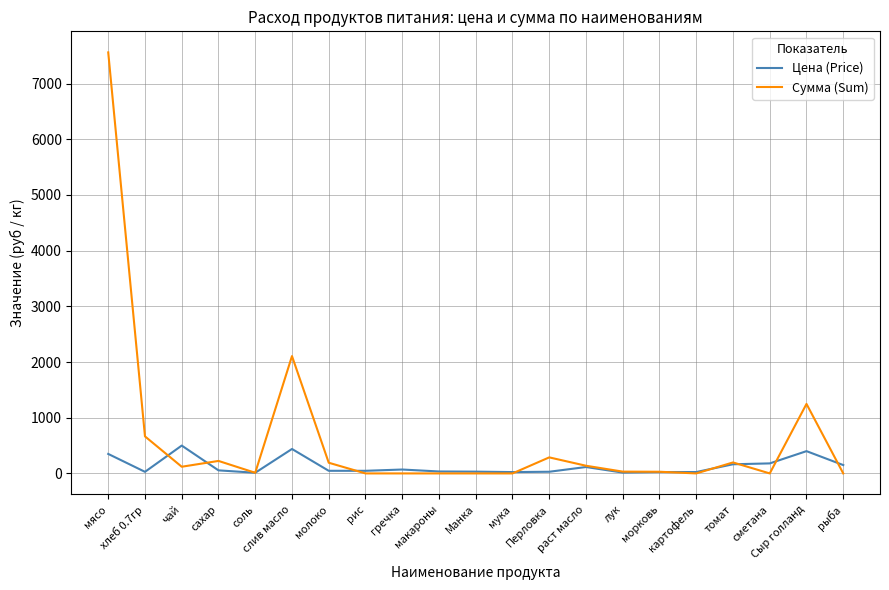

What is the difference between the maximum and minimum values in the Сумма (Sum) series?

7560.0